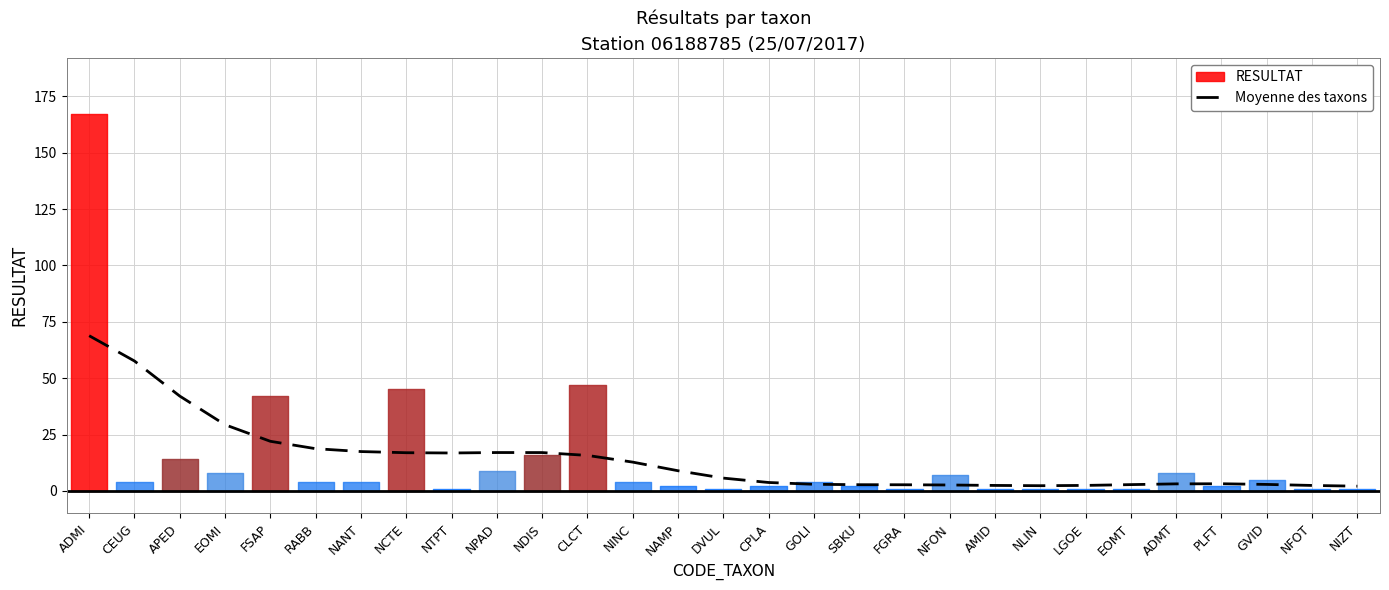

What is the smallest value displayed?

2.1